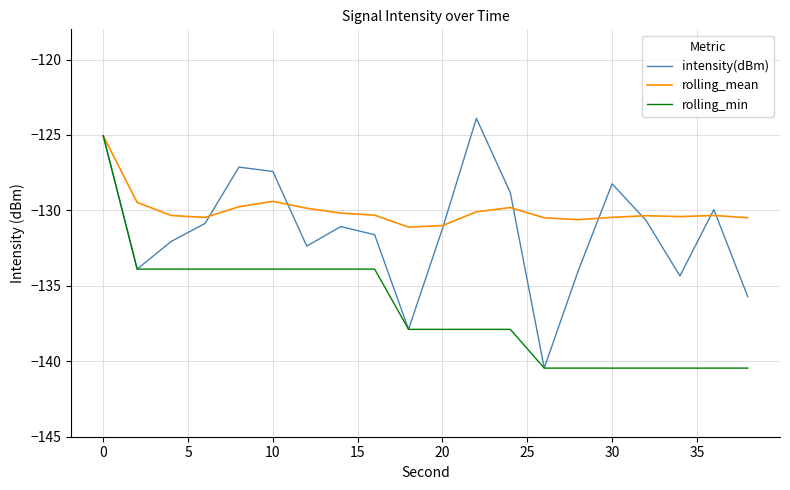

What is the minimum value for intensity(dBm)?

-140.5